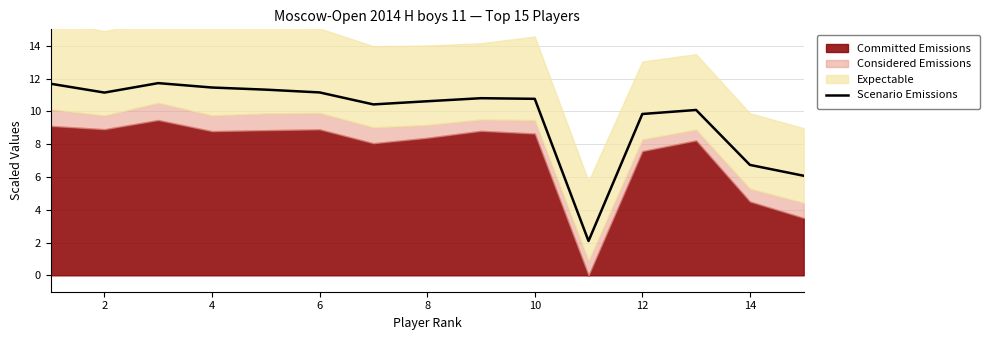

How many lines are shown in the chart?

1